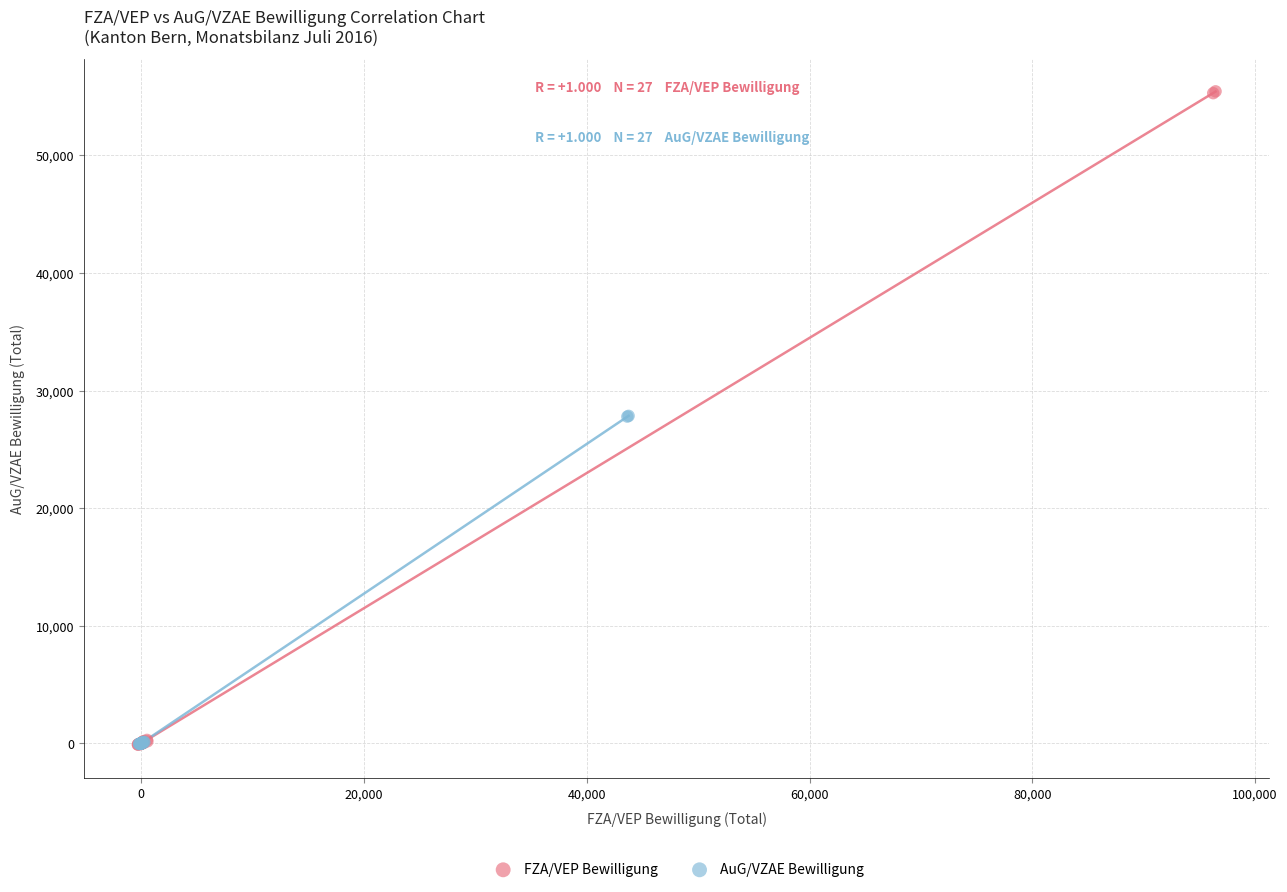

What are all the series names shown in the legend?

FZA/VEP Bewilligung, AuG/VZAE Bewilligung